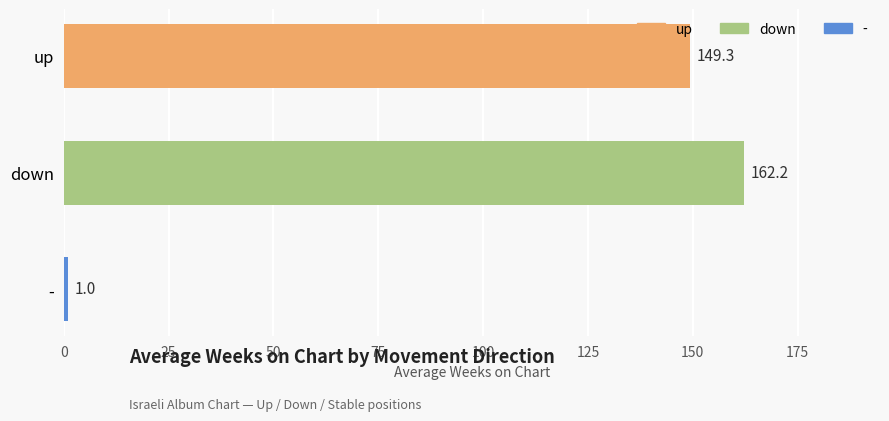

How many categories are shown in the chart?

3